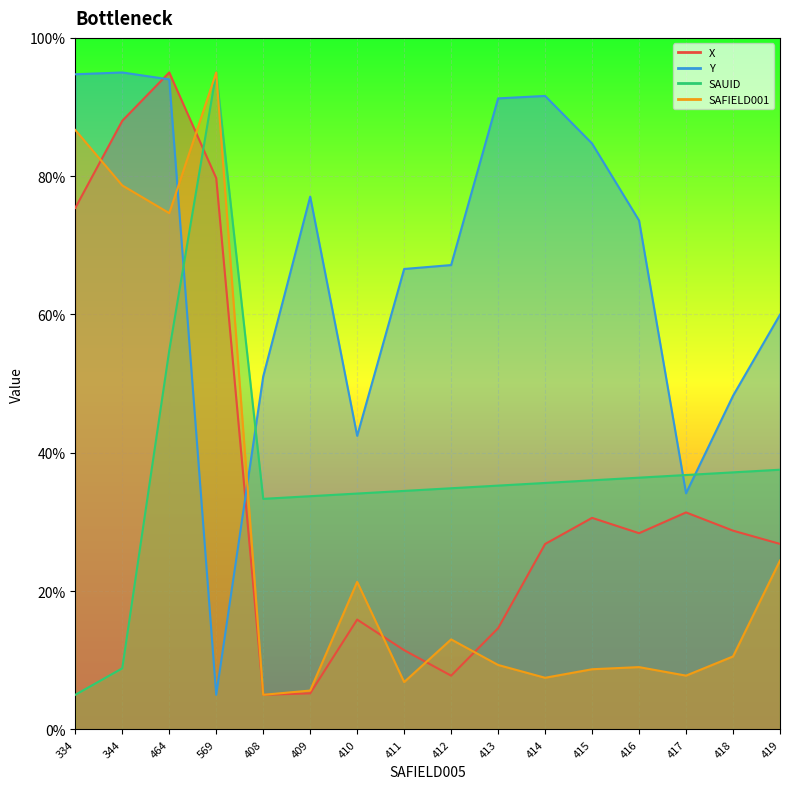

True or false: SAFIELD001 and Y intersect in this chart.

True